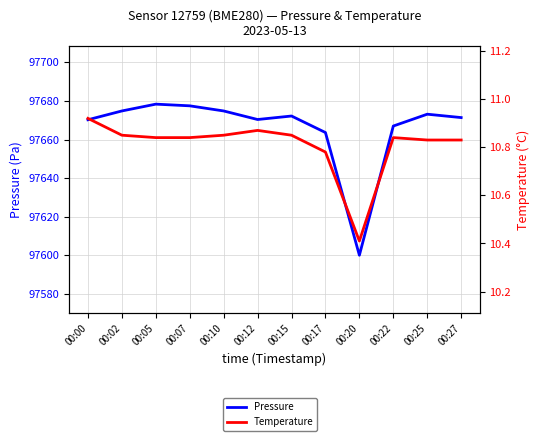

What is the sum of all Temperature values?

129.7